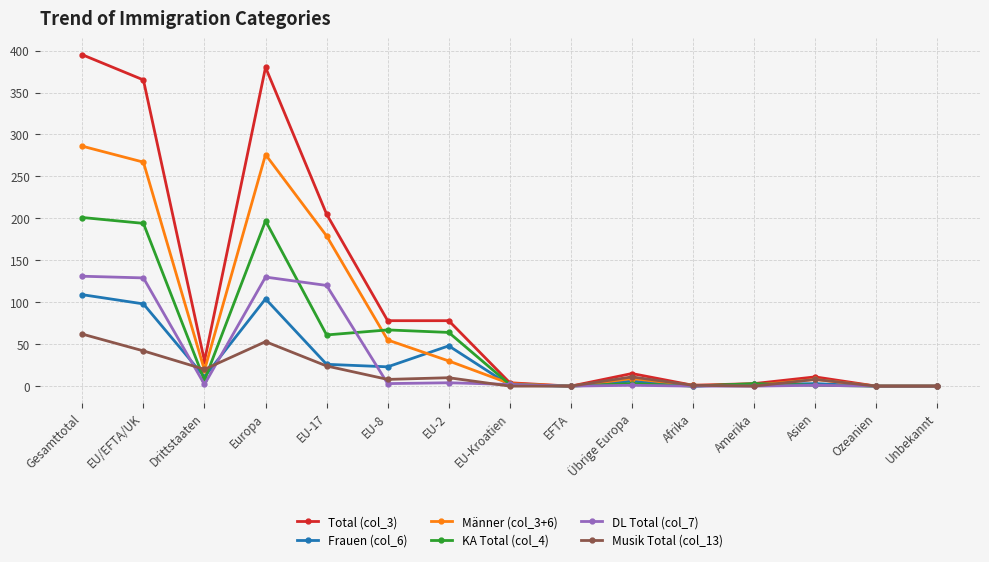

Is it true that DL Total (col_7) equals 130 at Europa?

True